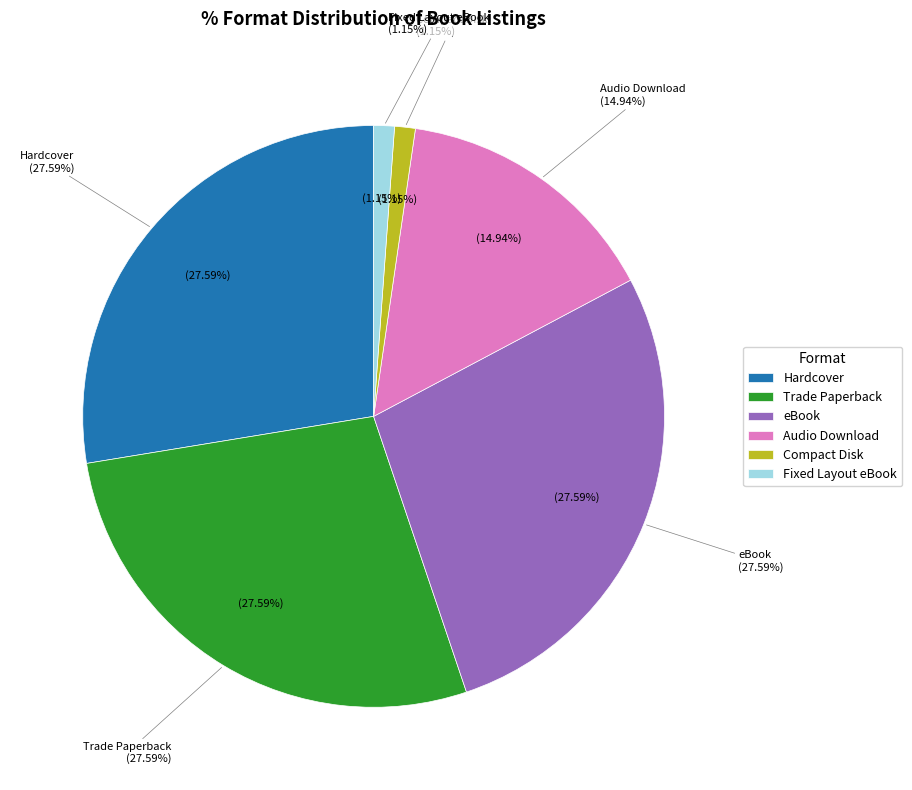

To the nearest percent, what is the combined percentage of Compact Disk and Hardcover?

29%